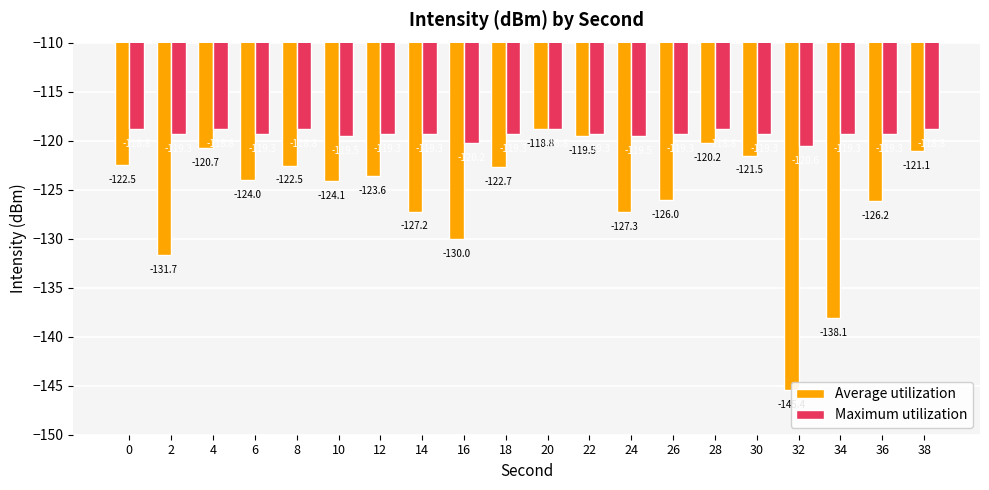

What value does the Average utilization series have at 22?

-119.5